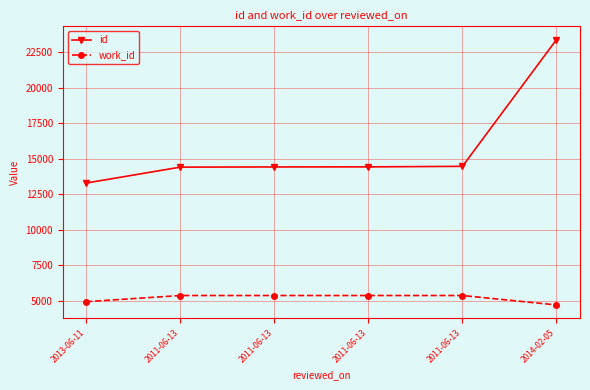

Is this an area chart (filled region under the line)?

No